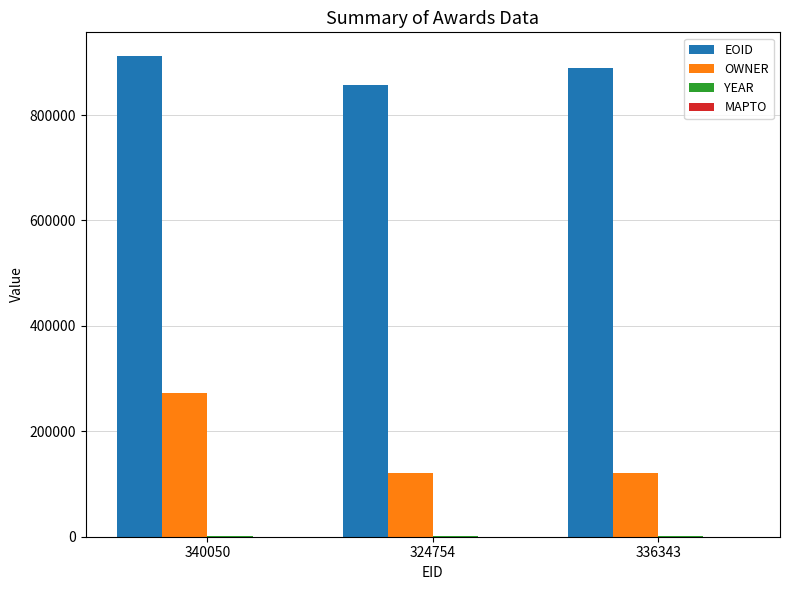

What is the sum of all EOID values?

2656021